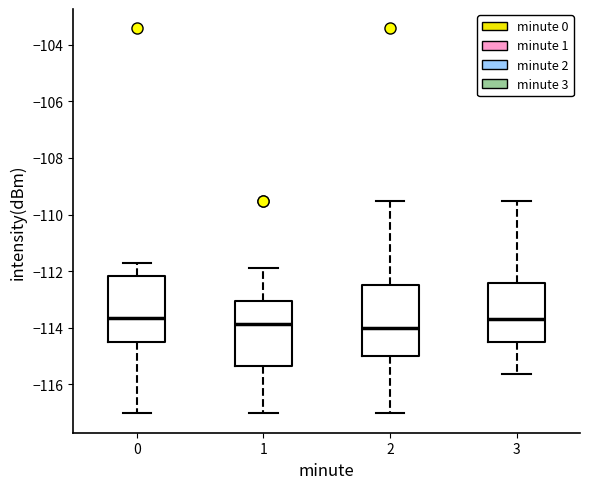

Reading left to right, read every box against the y-axis: the position of its median line, the range the box covers, and the ends of its whiskers. The values are not printed on the chart, so give them approximately, as read against the axis.

0: median -113.6, box -114.6 to -112.2, whiskers -117.0 to -111.8
1: median -113.8, box -115.4 to -113.0, whiskers -117.0 to -111.8
2: median -114.0, box -115.0 to -112.4, whiskers -117.0 to -109.6
3: median -113.8, box -114.6 to -112.4, whiskers -115.6 to -109.6